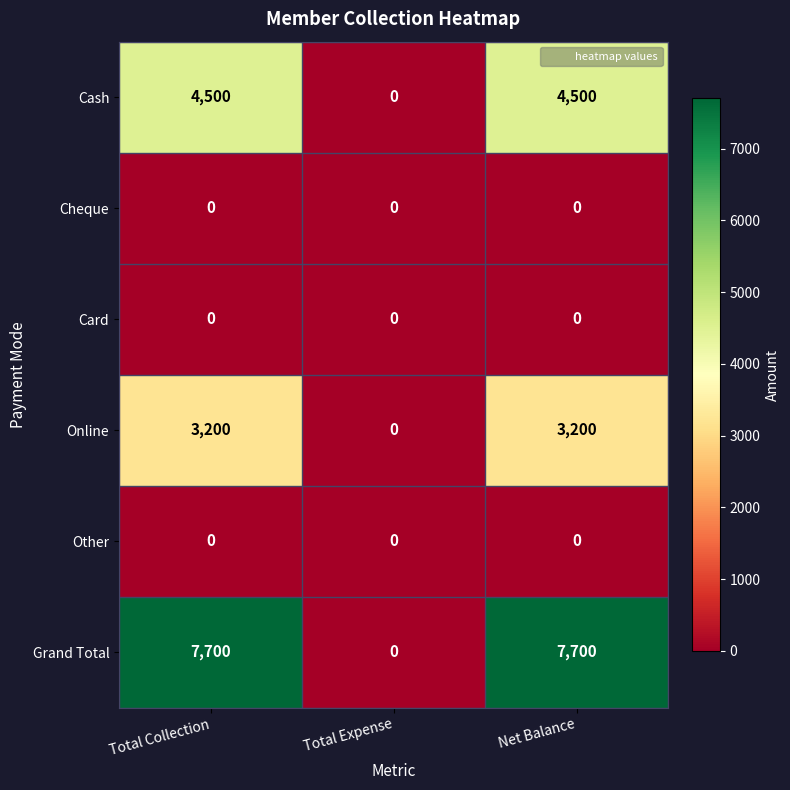

Reading left to right, what are all the values shown in this chart?

Cash: Total Collection=4500	Total Expense=0	Net Balance=4500
Cheque: Total Collection=0	Total Expense=0	Net Balance=0
Card: Total Collection=0	Total Expense=0	Net Balance=0
Online: Total Collection=3200	Total Expense=0	Net Balance=3200
Other: Total Collection=0	Total Expense=0	Net Balance=0
Grand Total: Total Collection=7700	Total Expense=0	Net Balance=7700